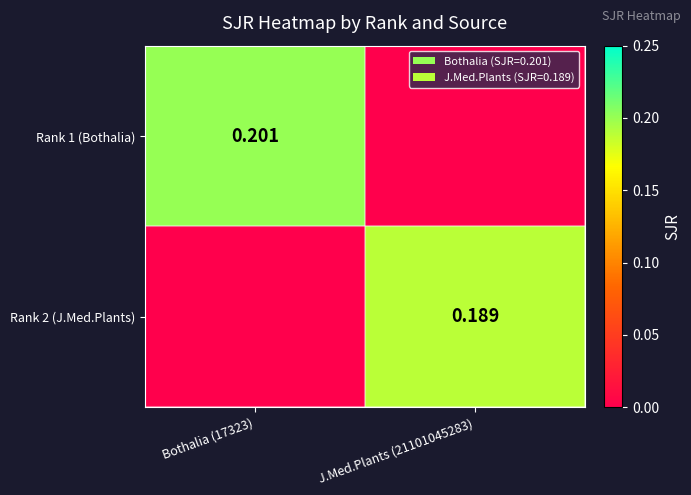

Is the value of Rank 2 (J.Med.Plants) at J.Med.Plants (21101045283) greater than the value of Rank 1 (Bothalia) at Bothalia (17323)?

No